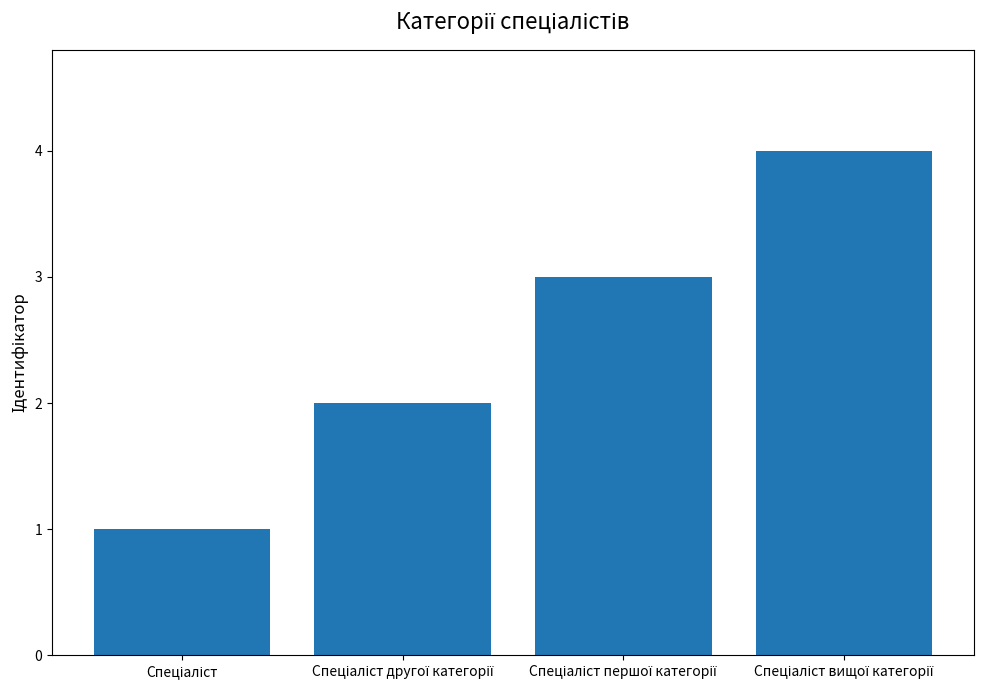

Reading left to right, transcribe all the data shown in this chart.

1	2	3	4